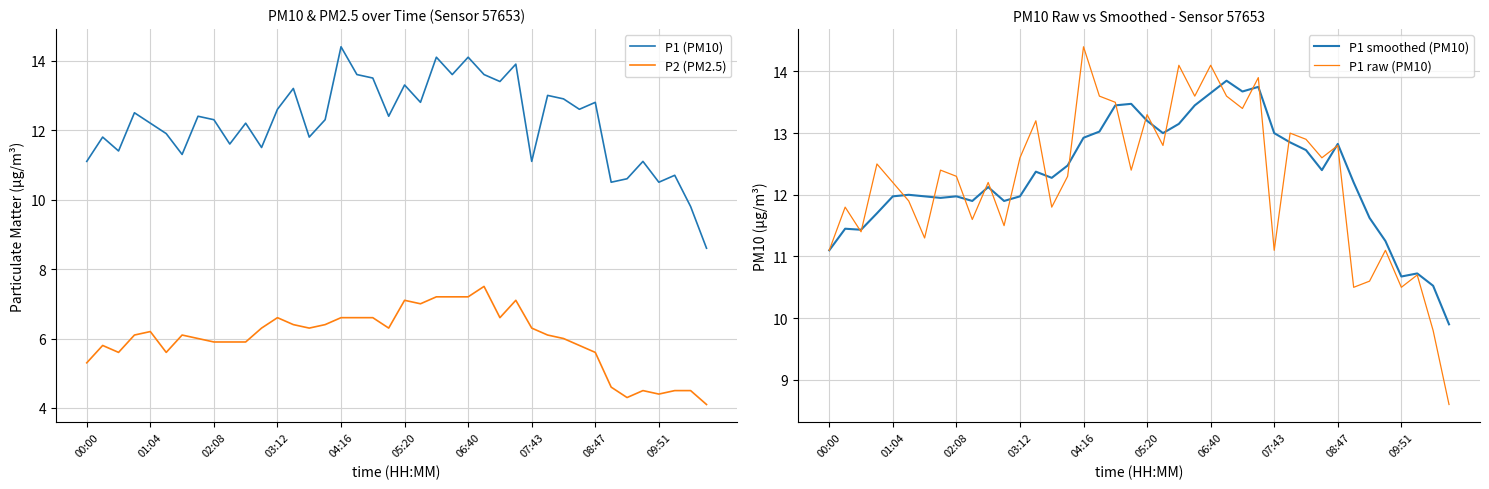

Which series has the widest spread of values?

P1 (PM10)